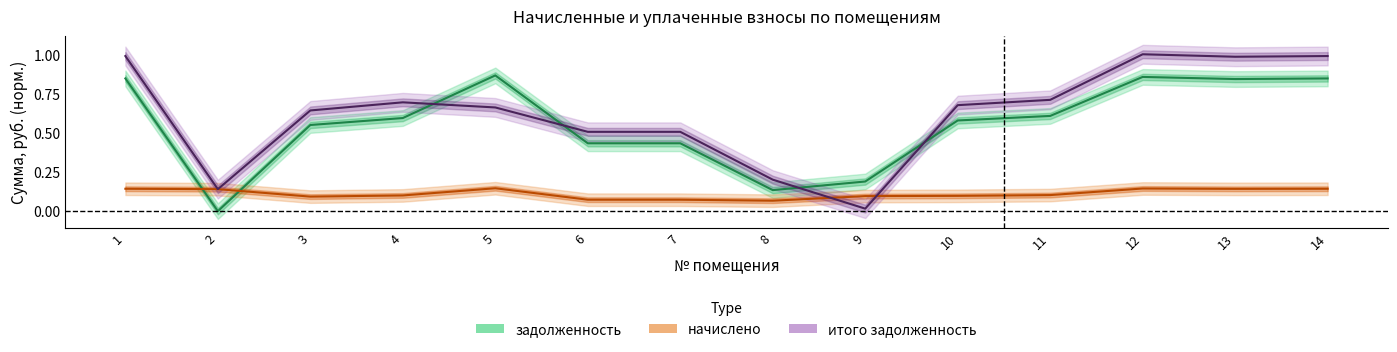

True or false: начислено has more than 1 interior local peaks.

True